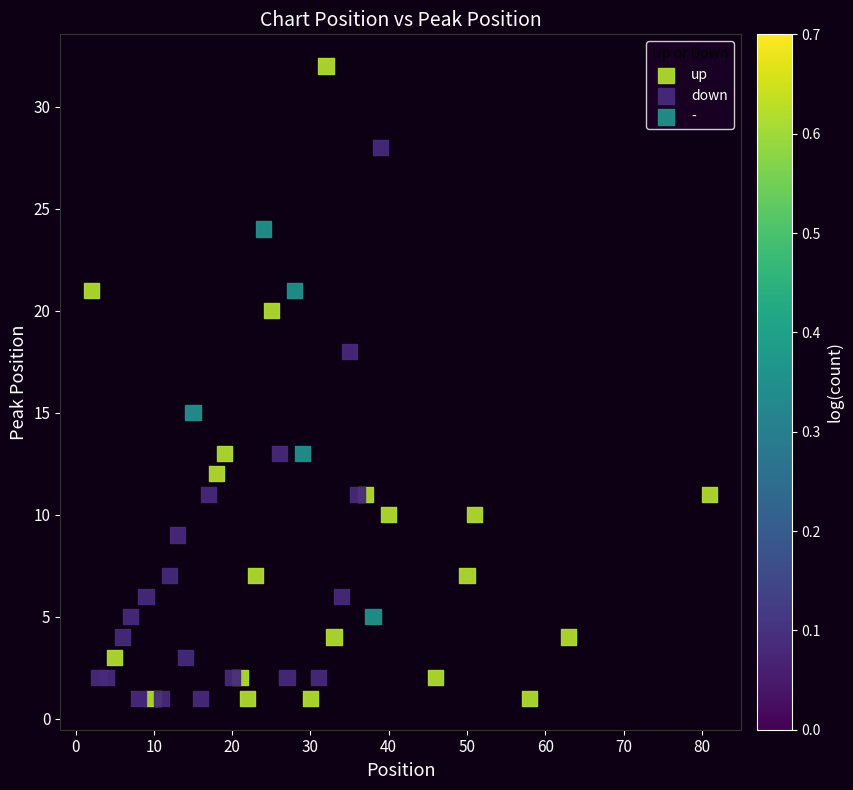

Which series contains the highest Y value?

up